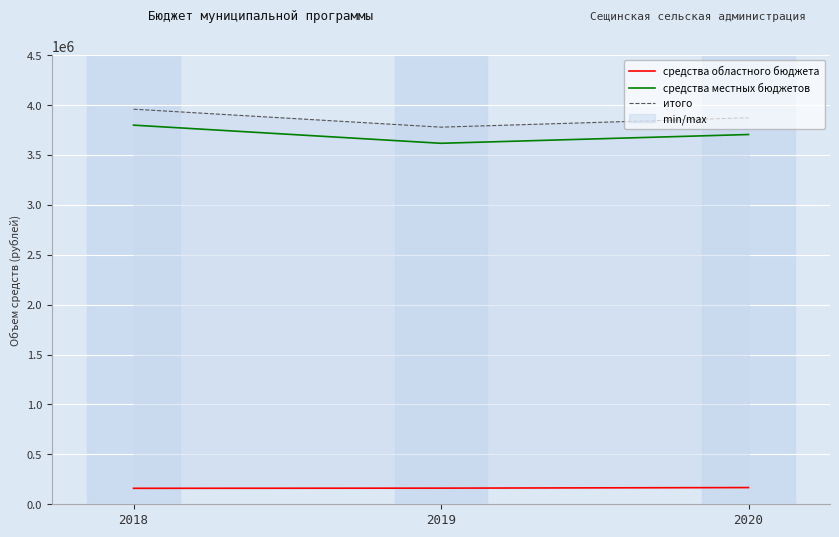

What is the average value of the средства местных бюджетов series?

3706967.4